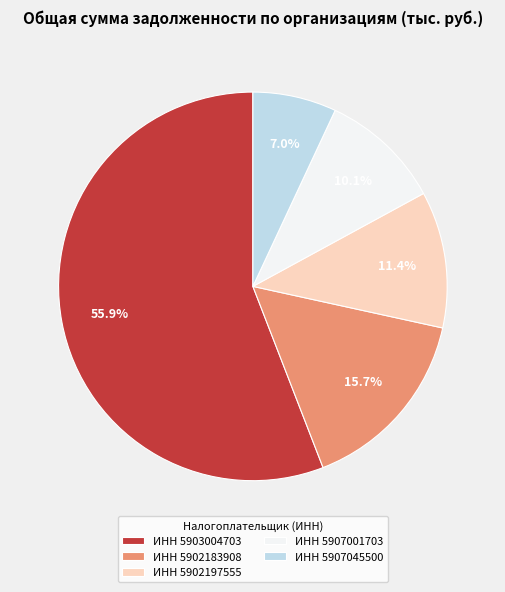

Which category accounts for the majority?

ИНН 5903004703